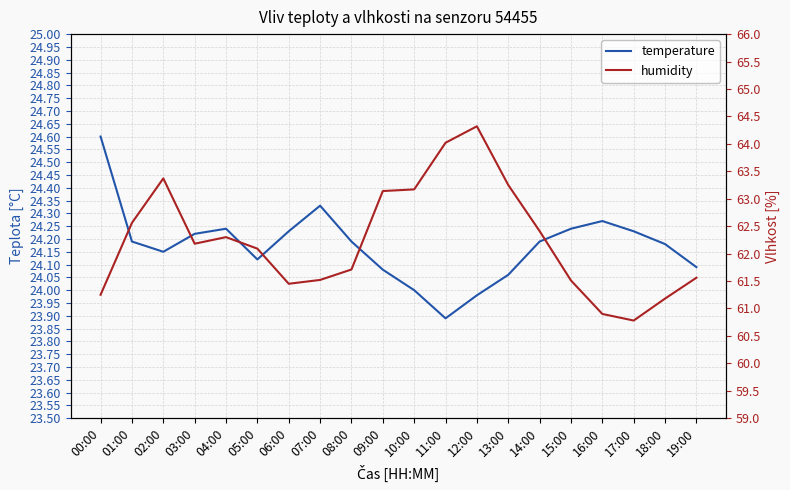

True or false: temperature and humidity cross at least once.

False